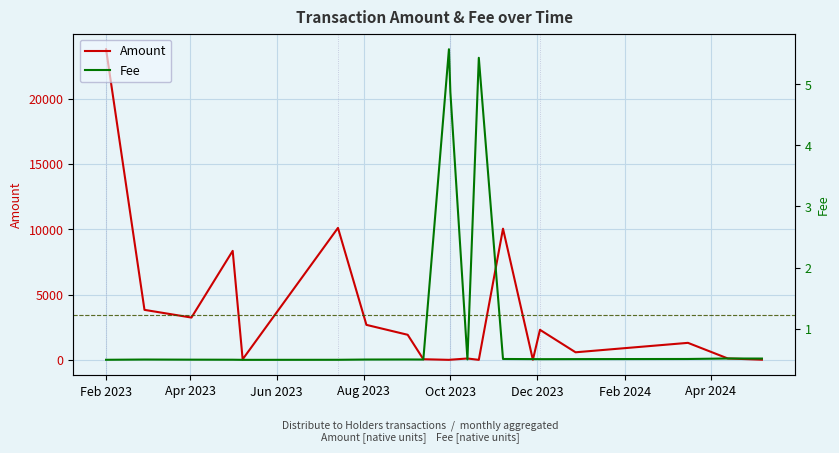

Which category has the highest value in the Amount series?

Feb 2023